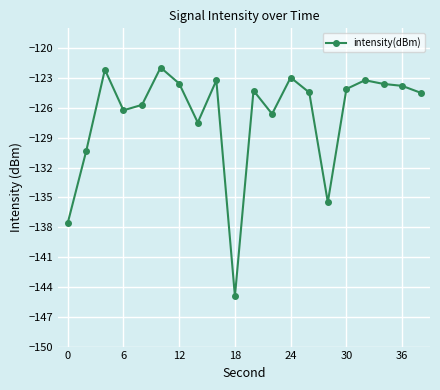

What is the sum of all values?

-2536.0